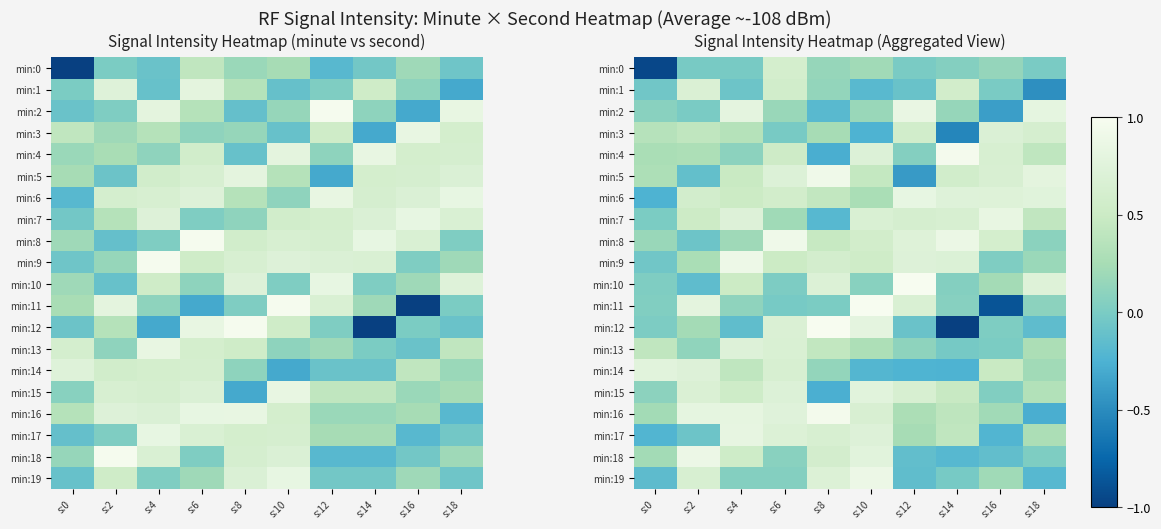

Which category has the highest value in the min:14 series?

s:0